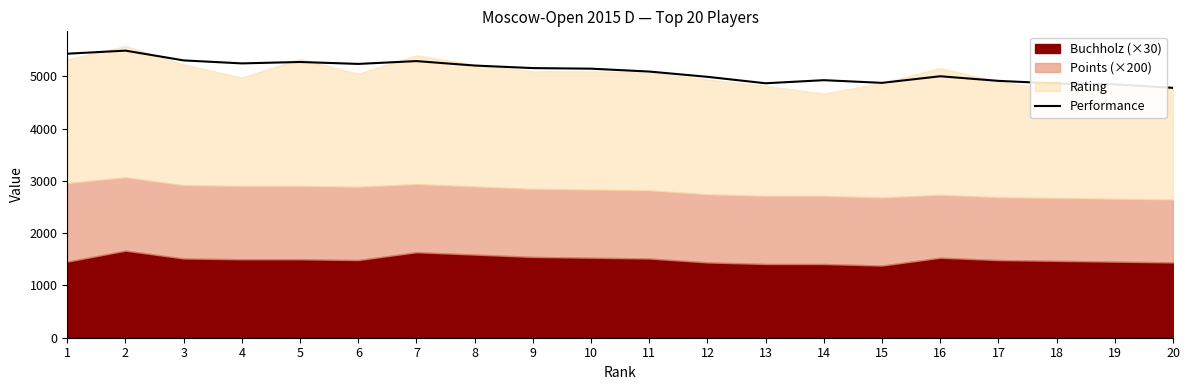

List the labels in order of value, largest first.

2, 1, 3, 7, 5, 4, 6, 8, 9, 10, 11, 16, 12, 14, 17, 15, 13, 18, 19, 20